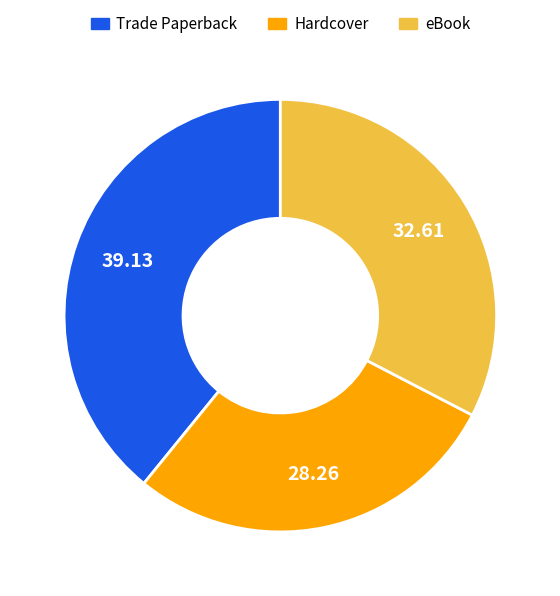

Which has a higher value, Hardcover or Trade Paperback?

Trade Paperback